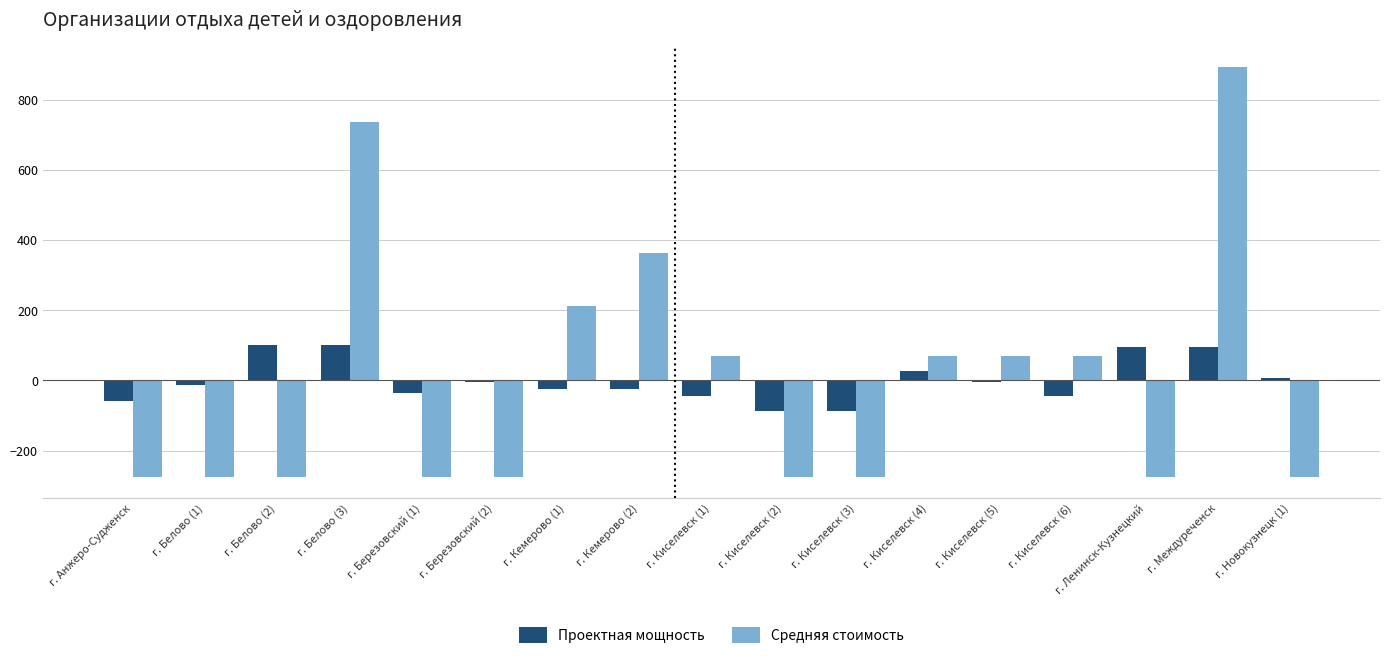

Rank the series at г. Киселевск (6) from lowest to highest value.

Проектная мощность, Средняя стоимость